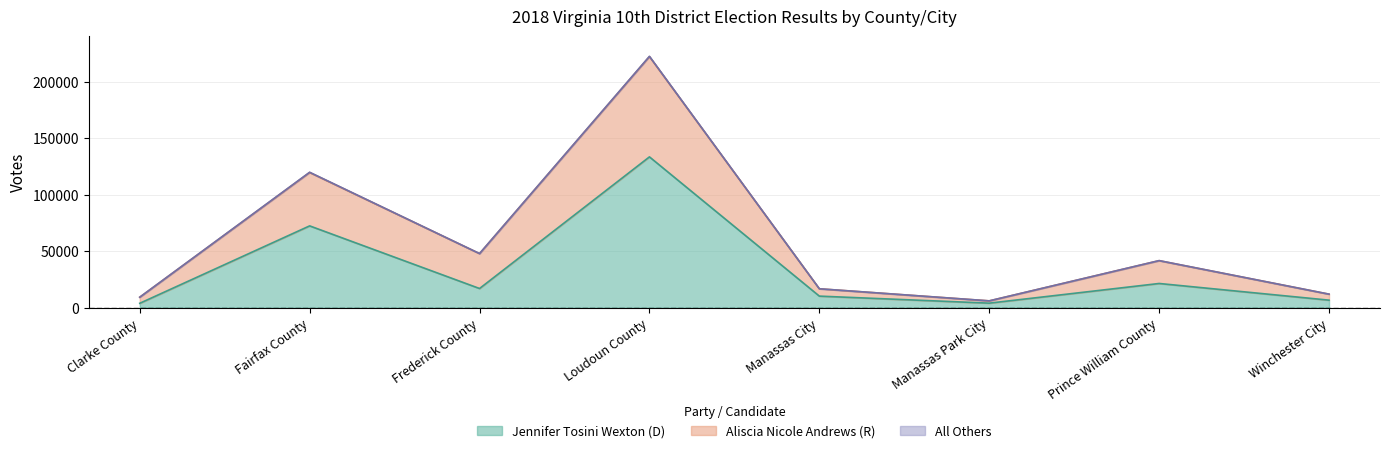

True or false: Aliscia Nicole Andrews (R) and Jennifer Tosini Wexton (D) intersect in this chart.

False